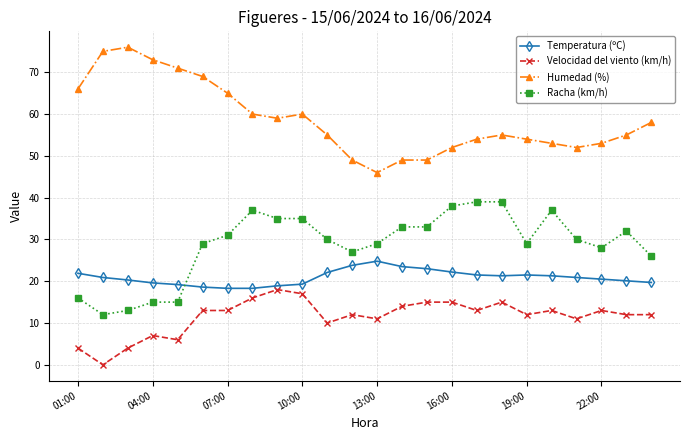

List the series in order of their overall mean, highest first.

Humedad (%), Racha (km/h), Temperatura (ºC), Velocidad del viento (km/h)